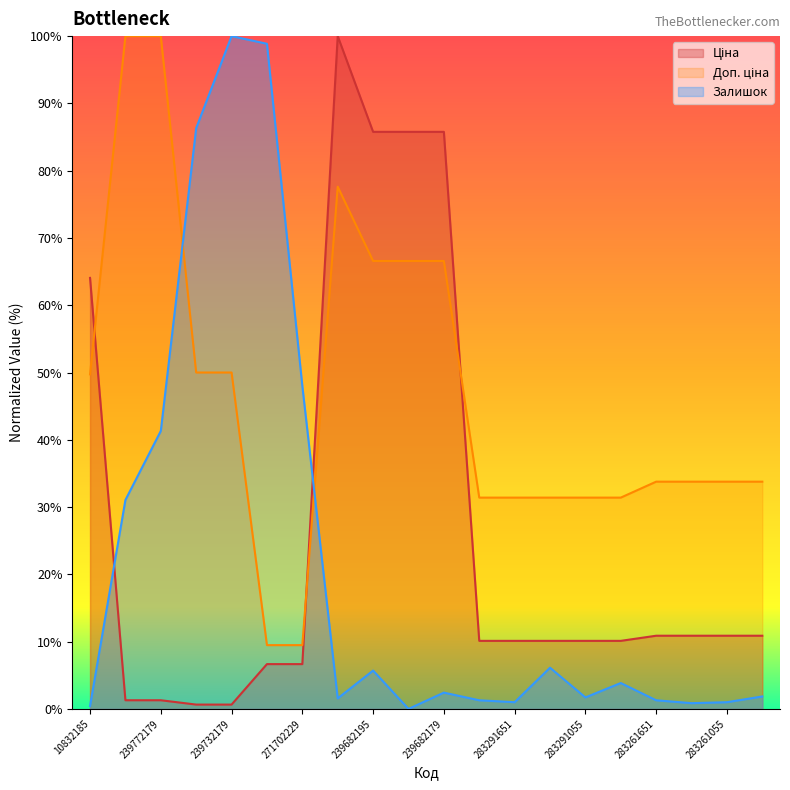

At which label is Залишок closest to 50?

271702229